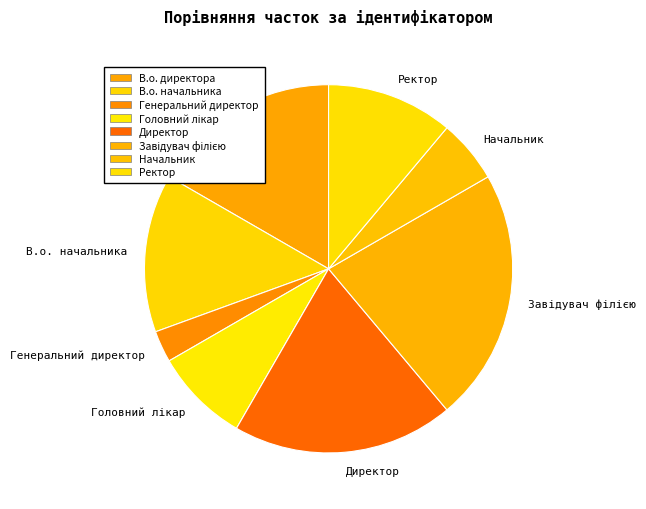

Which has a higher value, В.о. начальника or В.о. директора?

В.о. директора